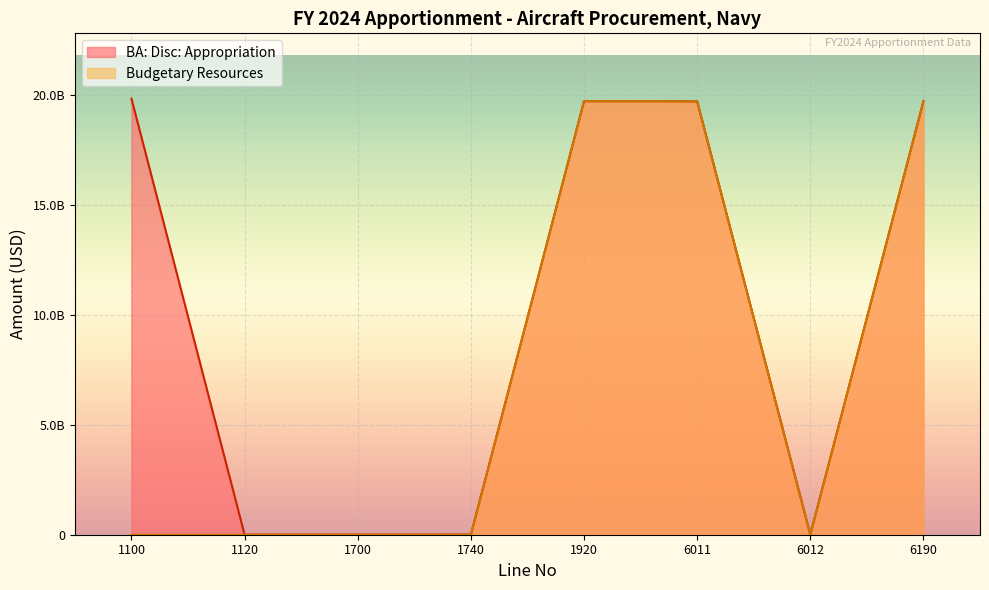

Which category has the highest value across all series?

1100